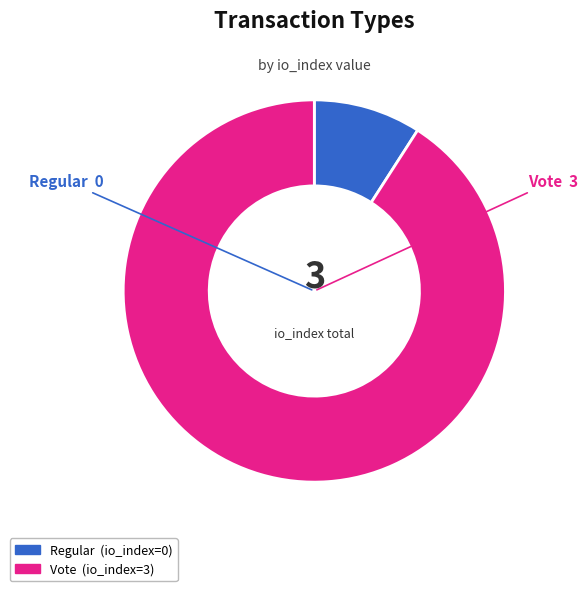

Count the number of slices in the pie.

2